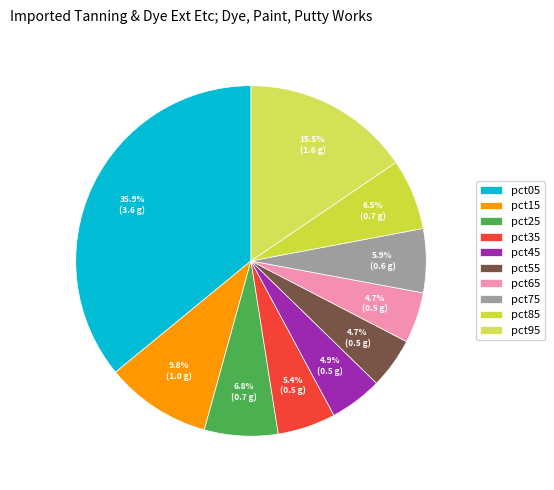

The pct45 slice represents 5% of the pie. True or false?

True